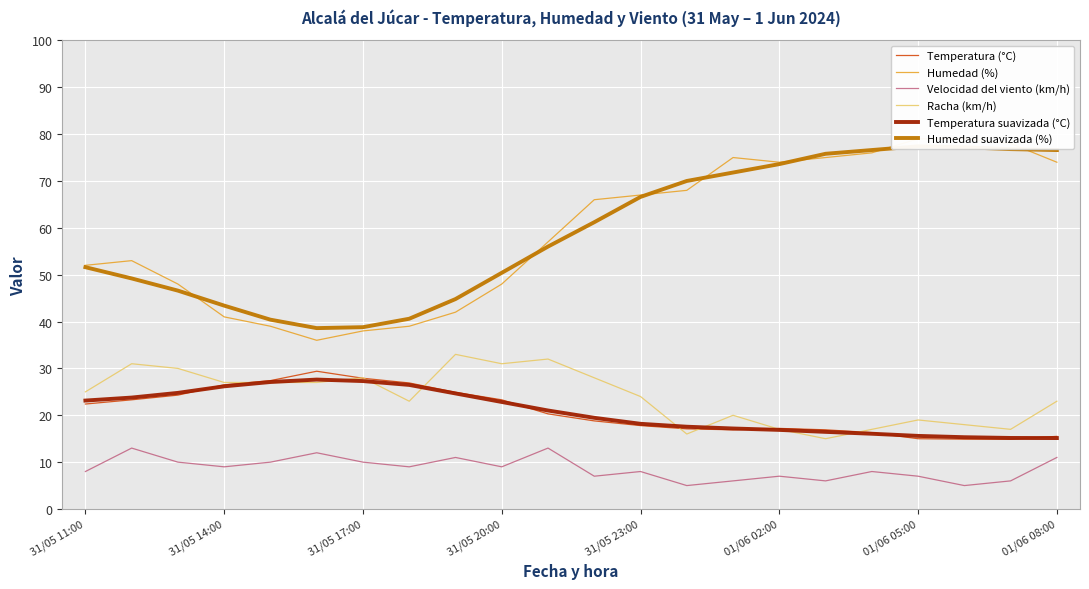

What is the minimum value for Temperatura (°C)?

14.9